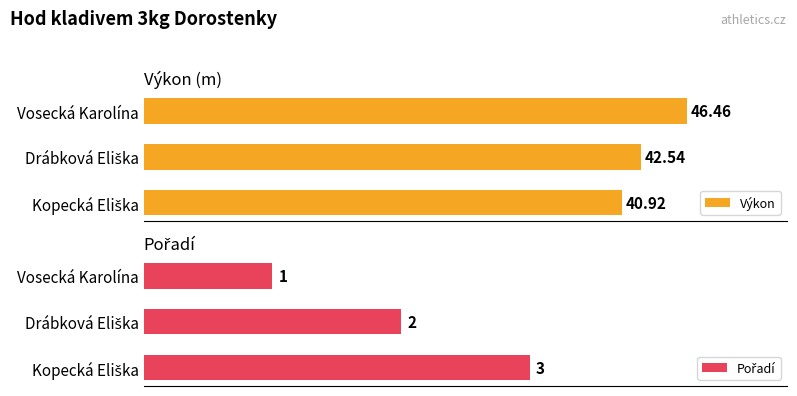

The value of Výkon at Vosecká Karolína is 46.5. True or false?

True